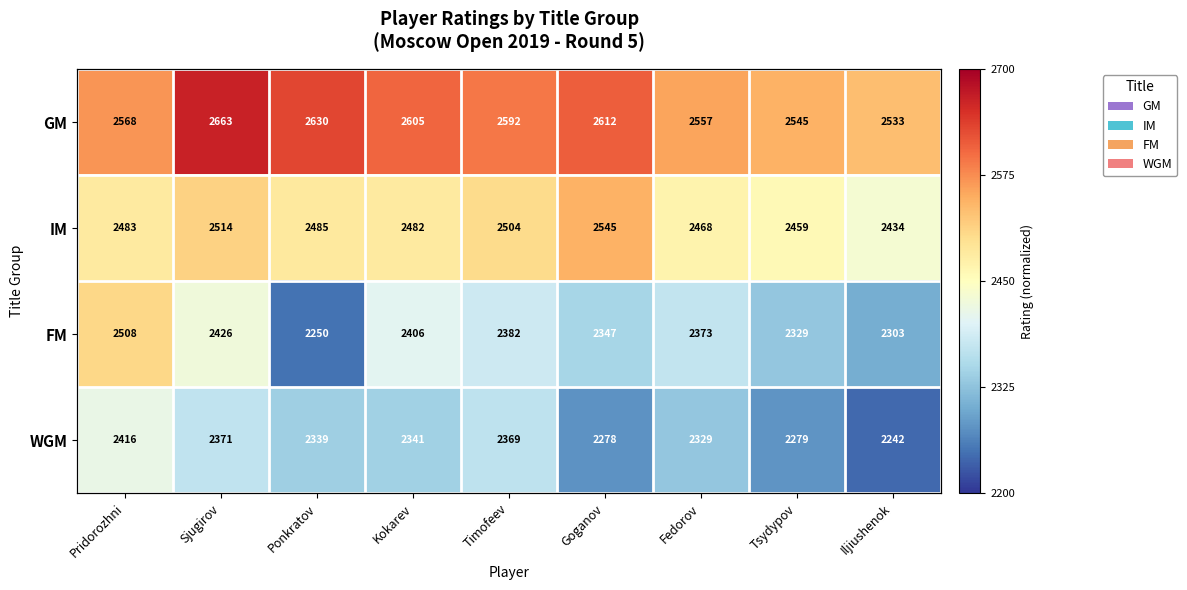

Rank the categories by GM value from highest to lowest.

Sjugirov, Ponkratov, Goganov, Kokarev, Timofeev, Pridorozhni, Fedorov, Tsydypov, Iljiushenok